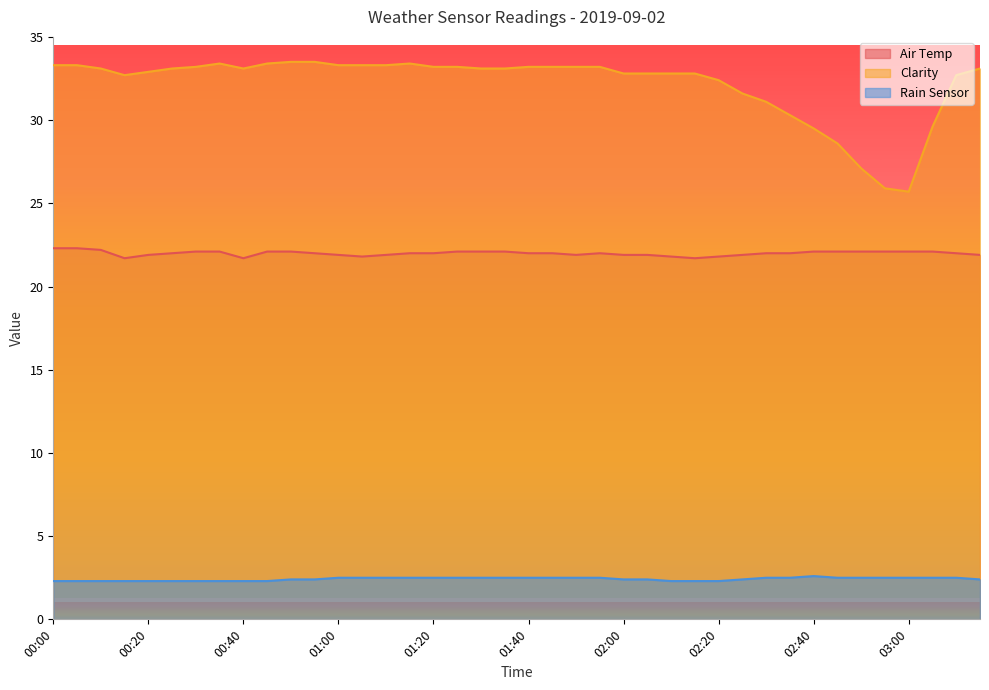

List the series in order of their peak value, highest first.

Clarity, Air Temp, Rain Sensor